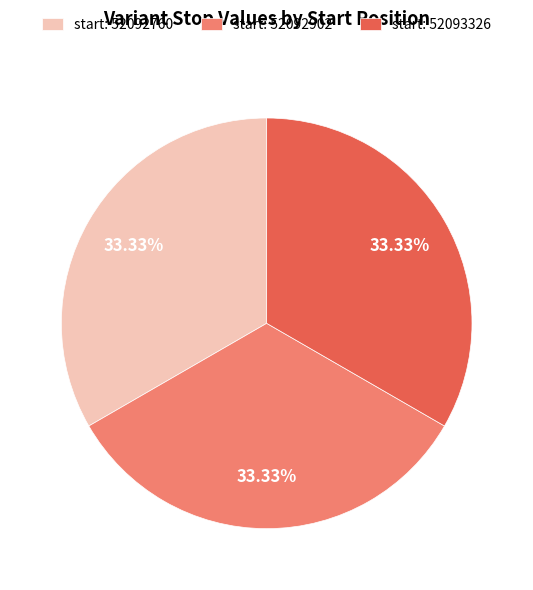

Is there a majority slice in this chart?

No